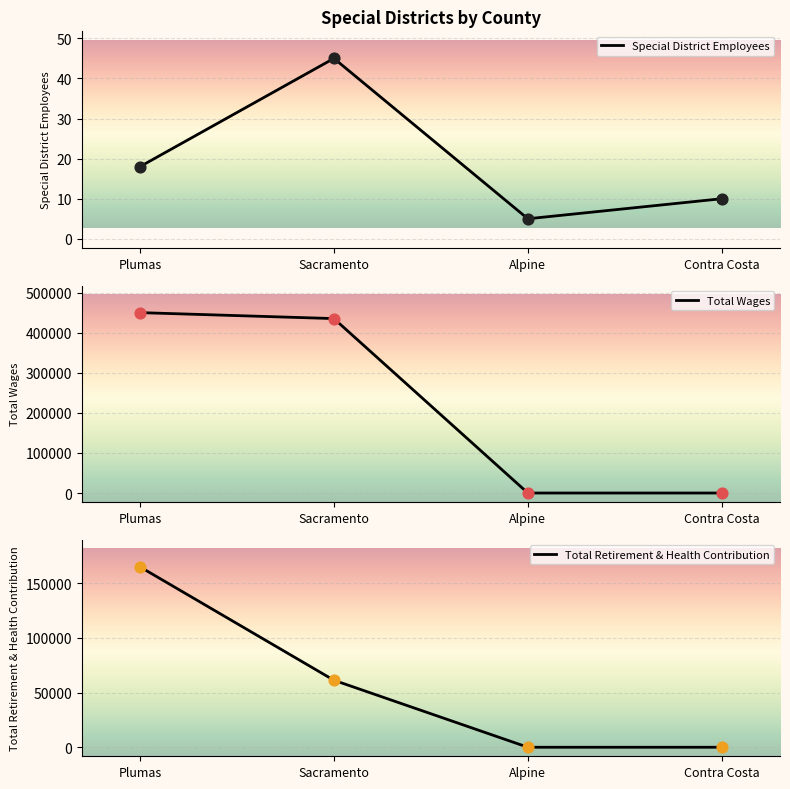

At how many categories does at least one series exceed 366425?

2